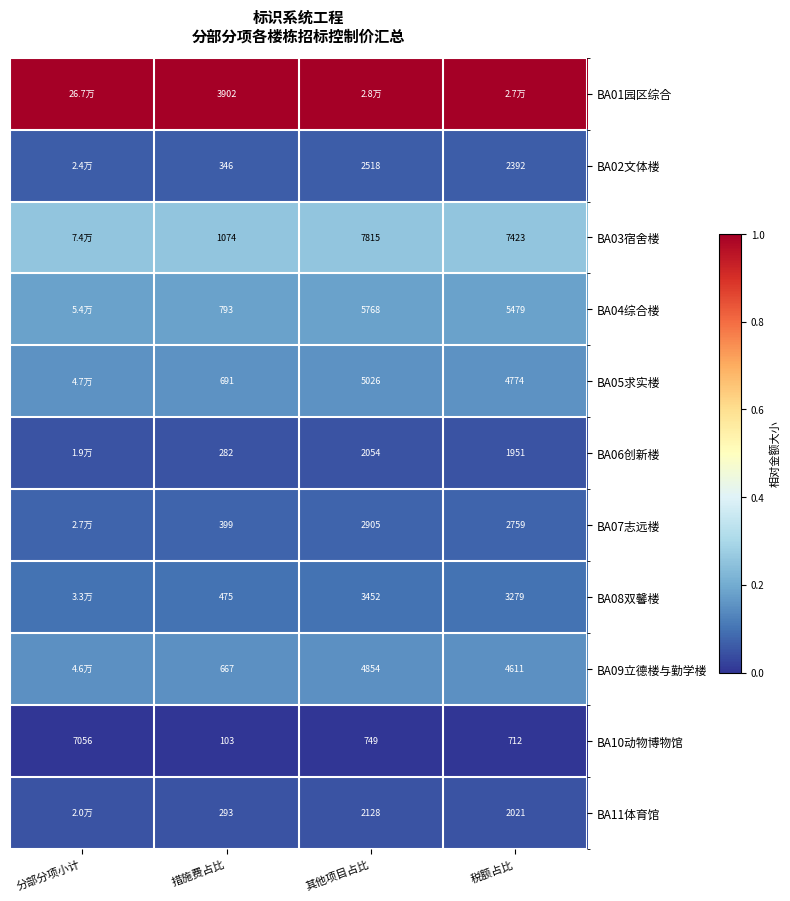

Count the number of categories in the chart.

4